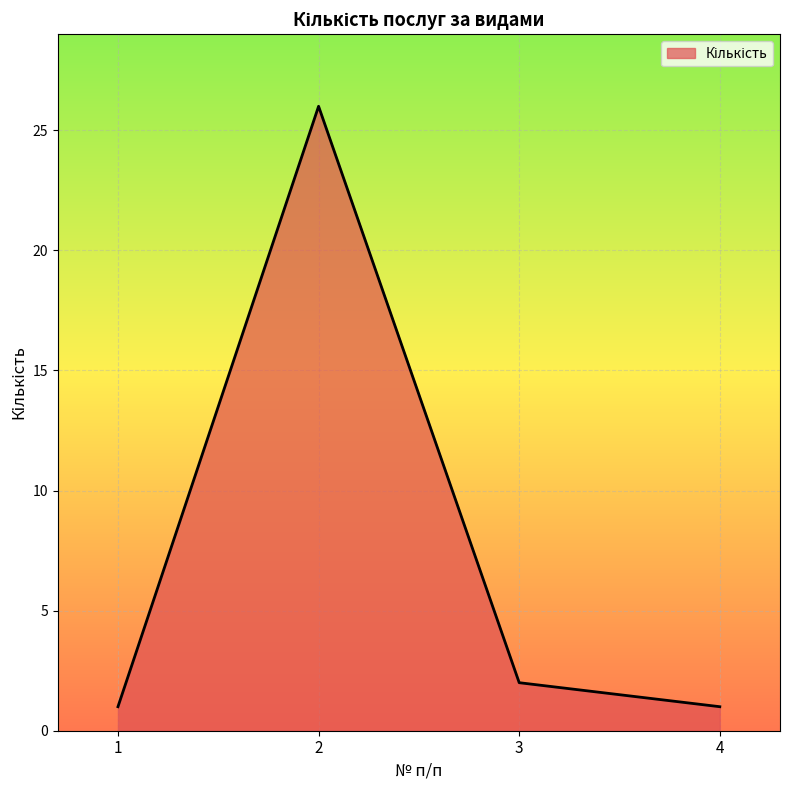

Is it true that the value at 4 is 2?

False